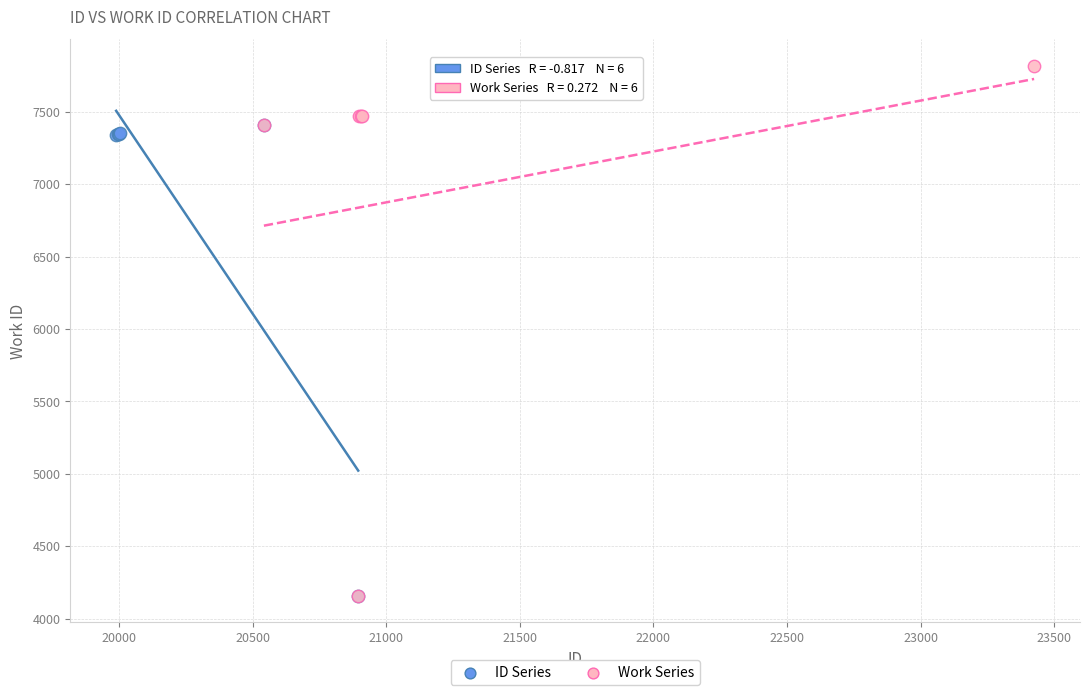

Which series has the widest spread of Y values?

Work Series